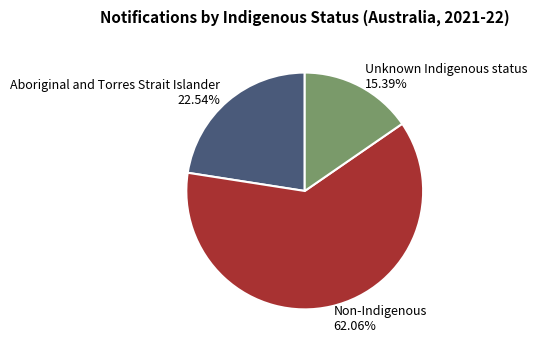

Which category has the biggest portion of the pie?

Non-Indigenous